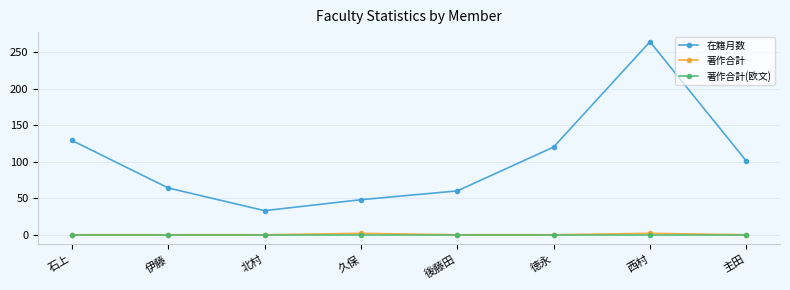

What is the sum of all 在籍月数 values?

819